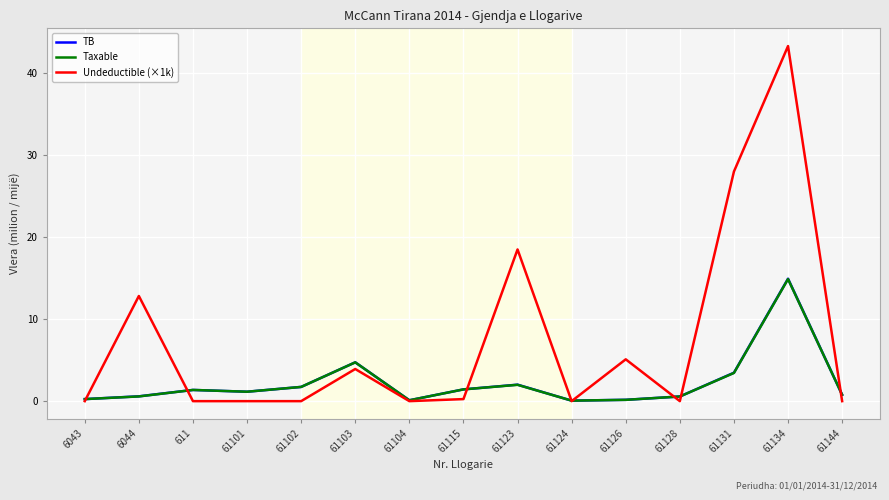

What position from the left is 61102?

5